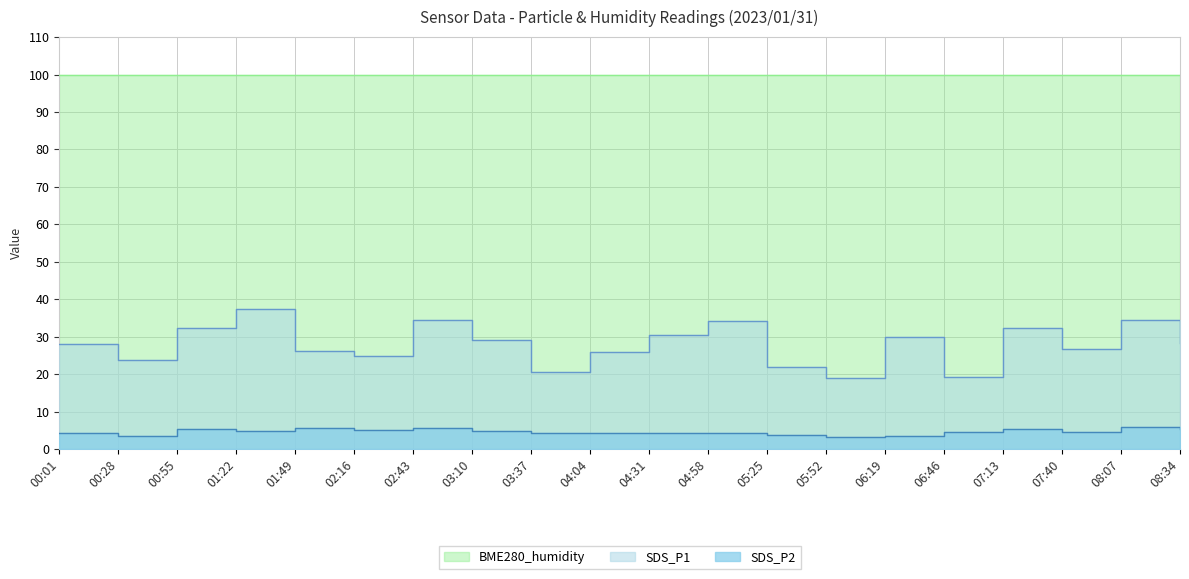

What is the total value across all series at 06:46?

23.8